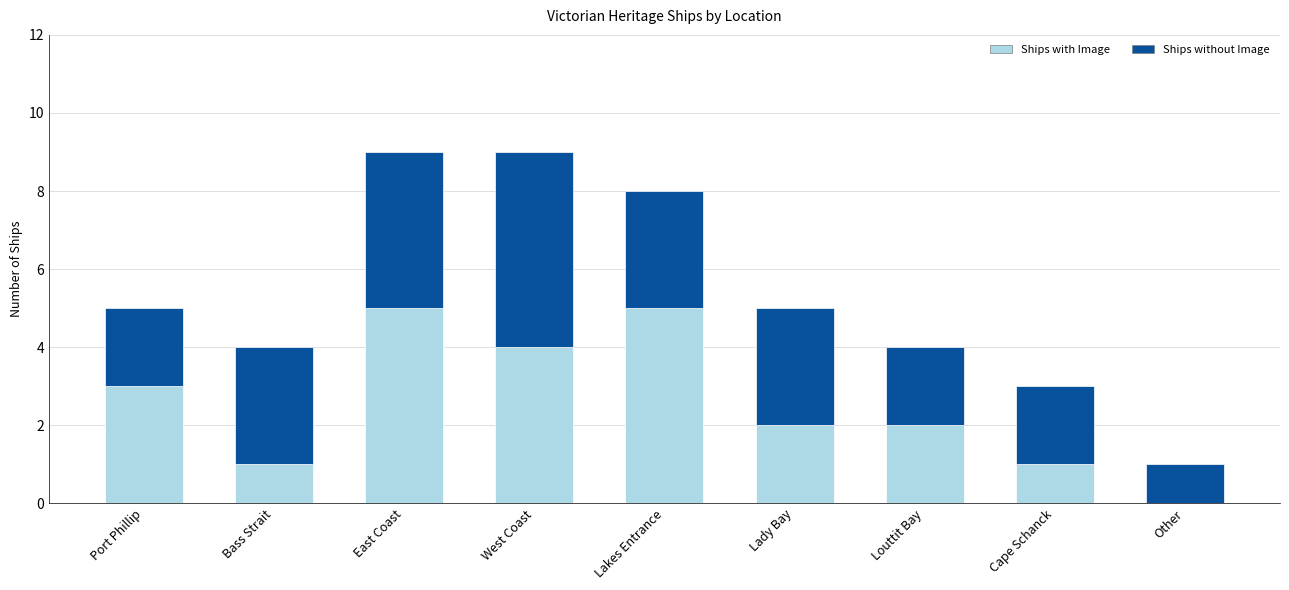

The Ships with Image series shows 1 at Bass Strait. True or false?

True